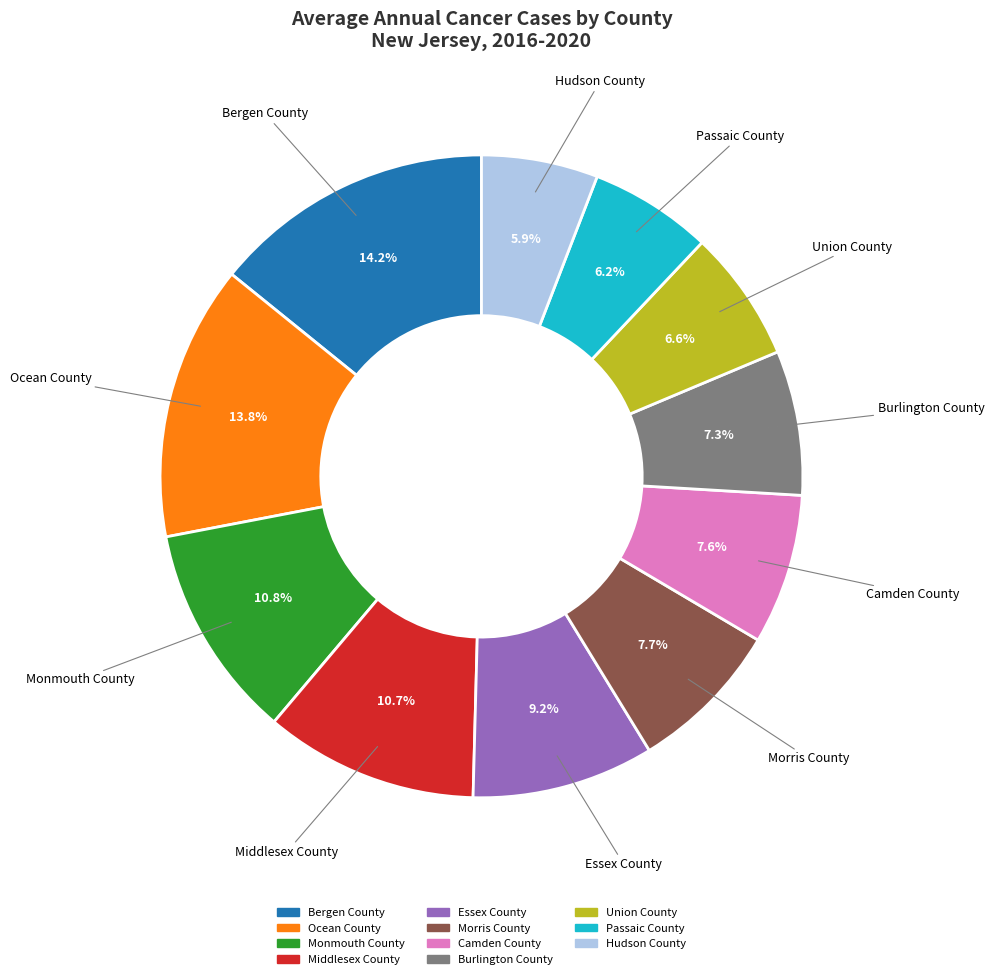

What percentage is NOT represented by Camden County?

92.4%